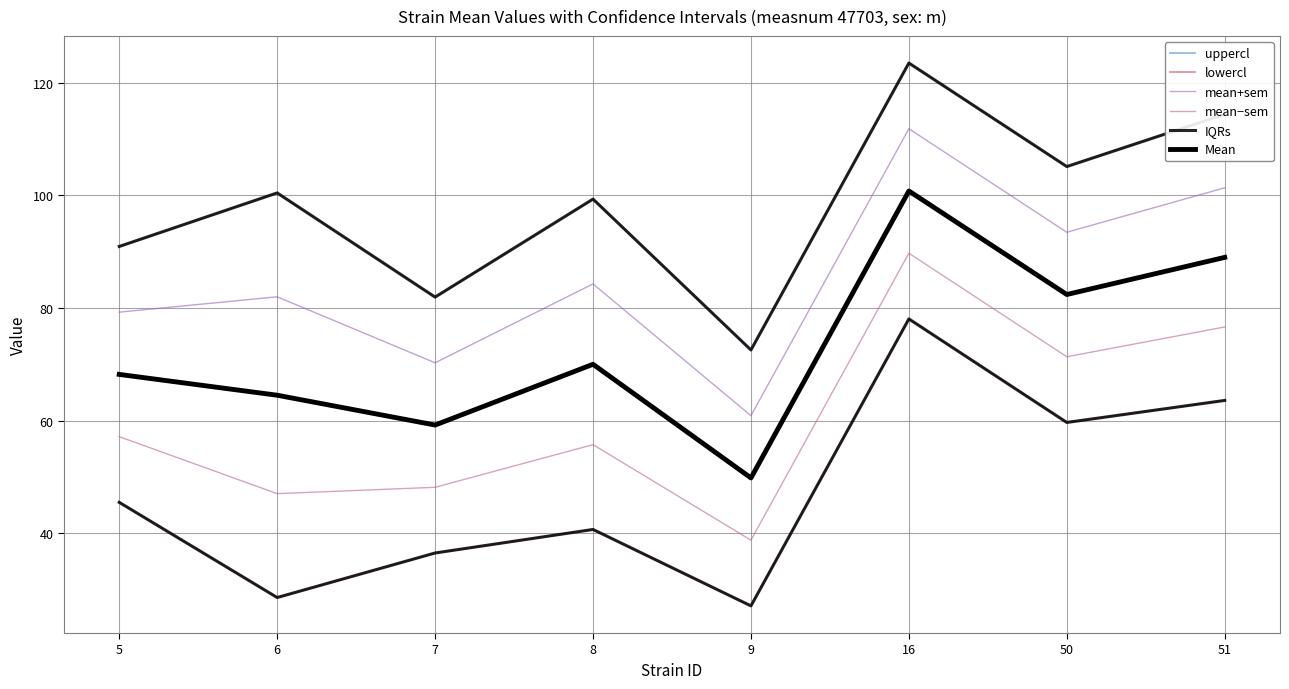

Does the chart have visible grid lines?

Yes